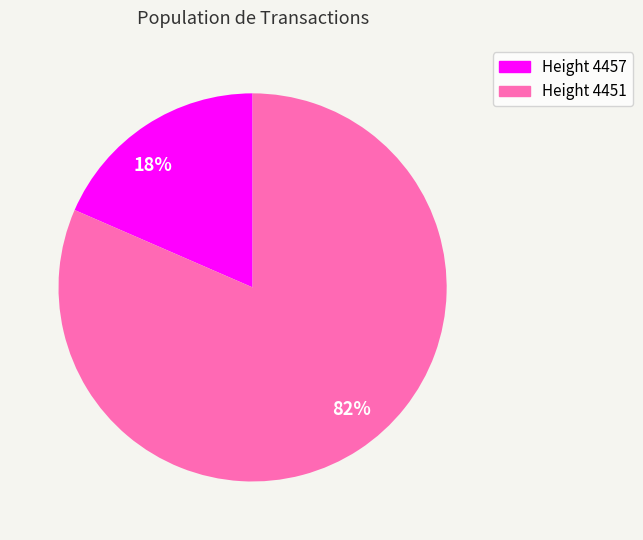

Rank the categories by value from highest to lowest.

82%, 18%